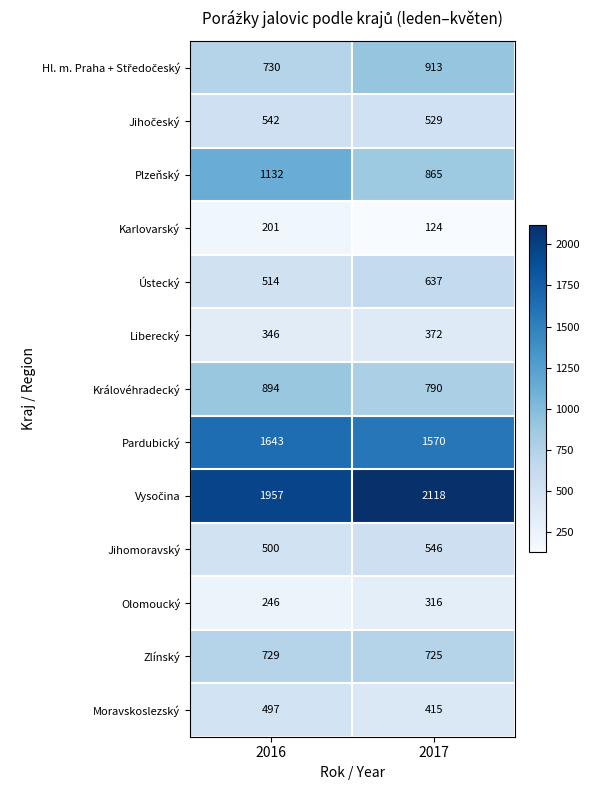

Which series has the widest spread of values?

Plzeňský